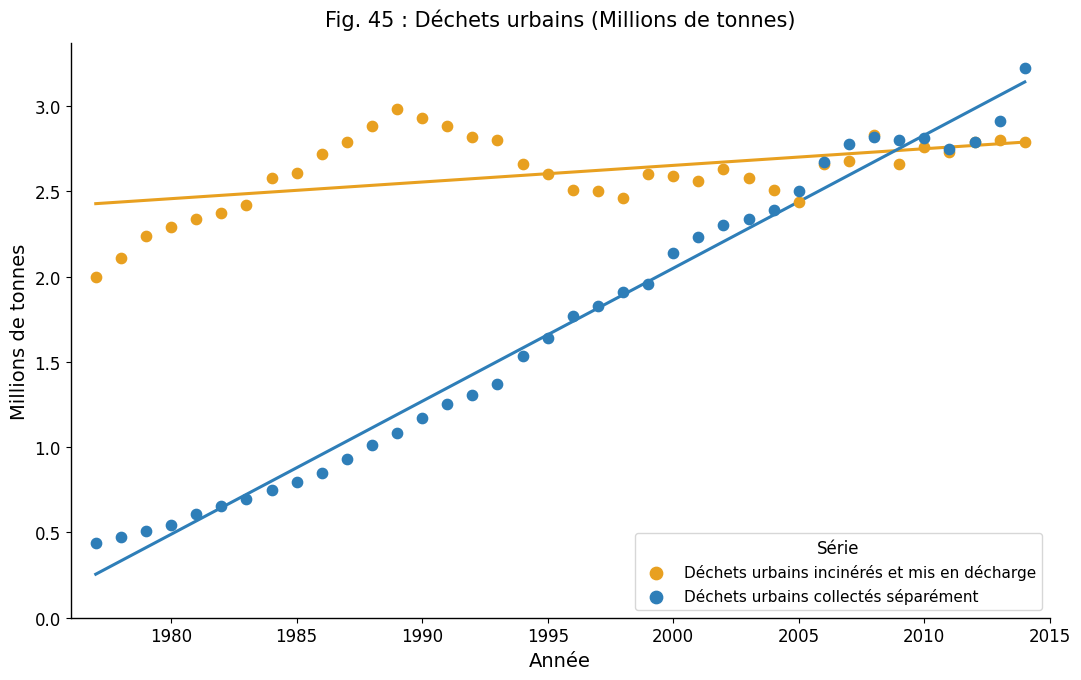

What is the X range (max minus min) for the scatter plot?

37.0